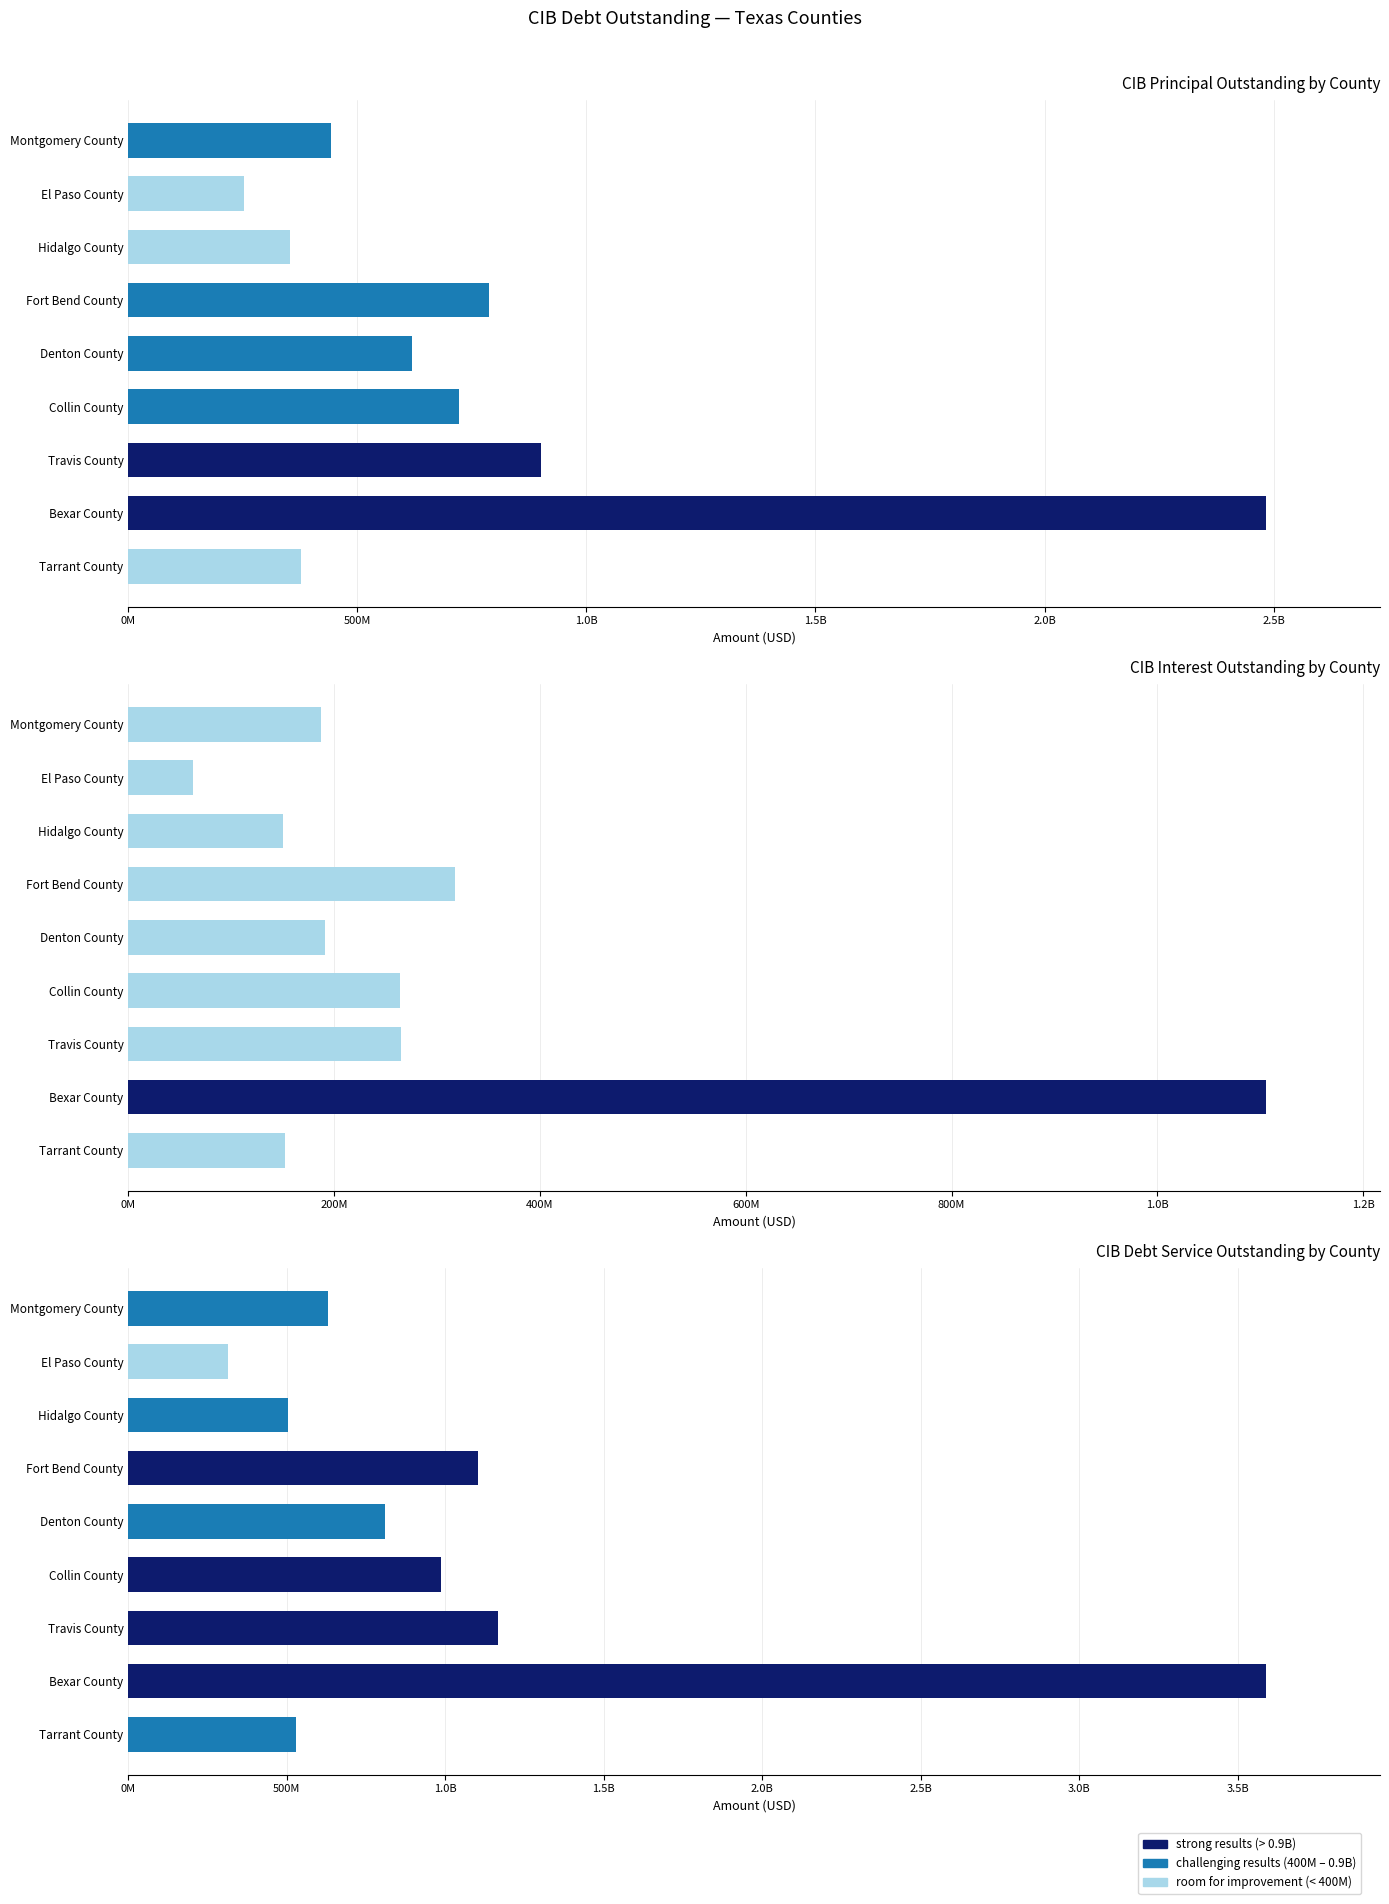

How many data points in CIB Interest Outstanding are less than 191485466?

4